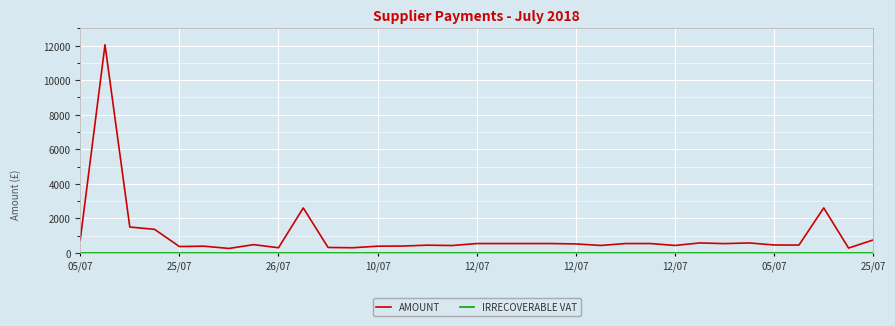

Which series has the largest range (max minus min)?

AMOUNT